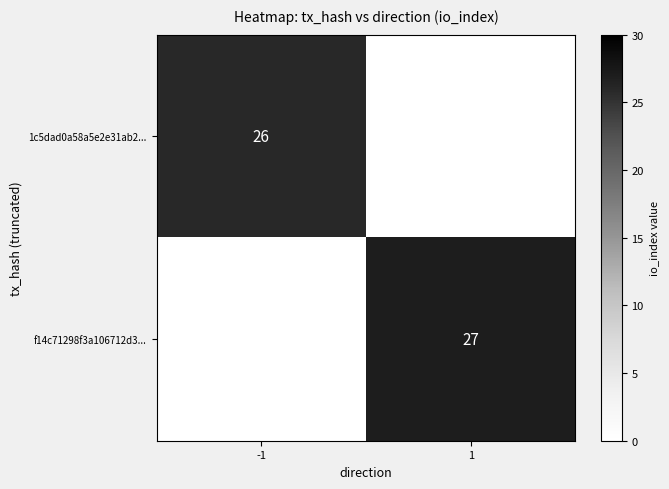

Is it true that f14c71298f3a106712d3... equals 27 at 1?

True